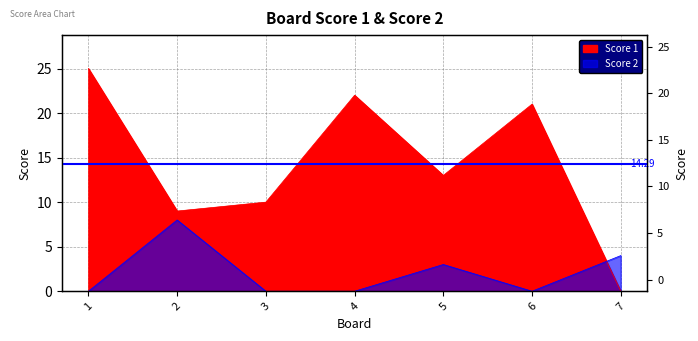

What is the difference between the maximum and second lowest values in the Score 2 series?

8